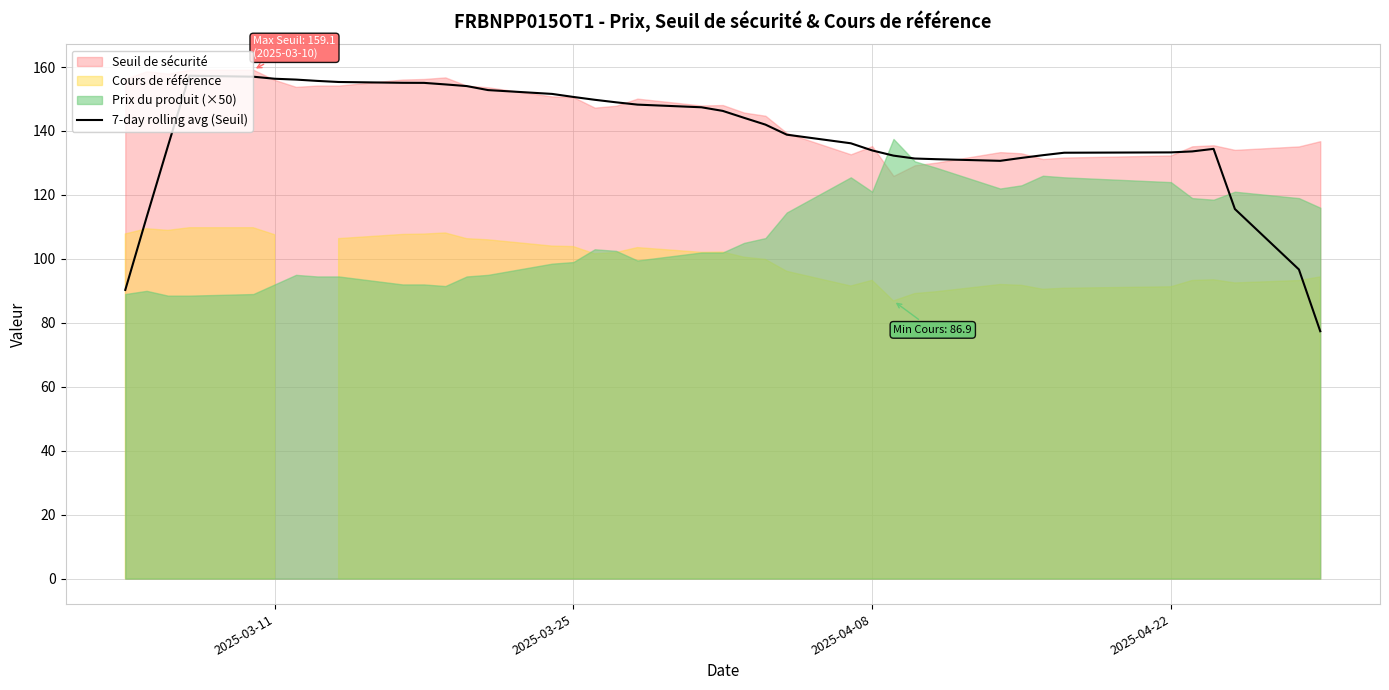

What is the value of the 5th point from the left?

157.0